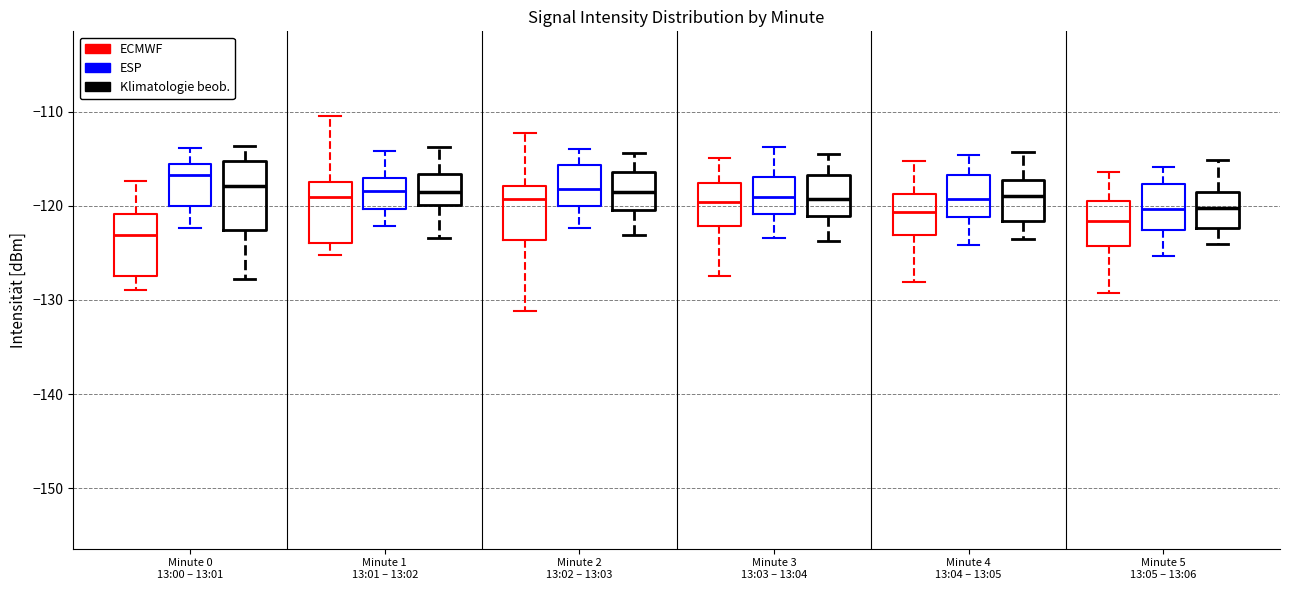

Which box has the highest median line?

Minute 0 13:00 – 13:01 (ESP)